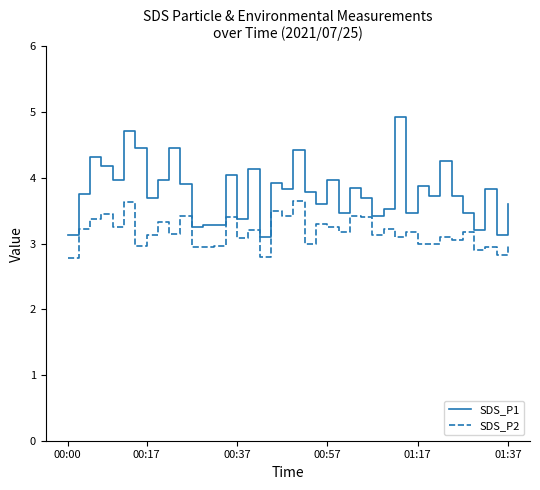

What is the greatest value displayed?

4.9